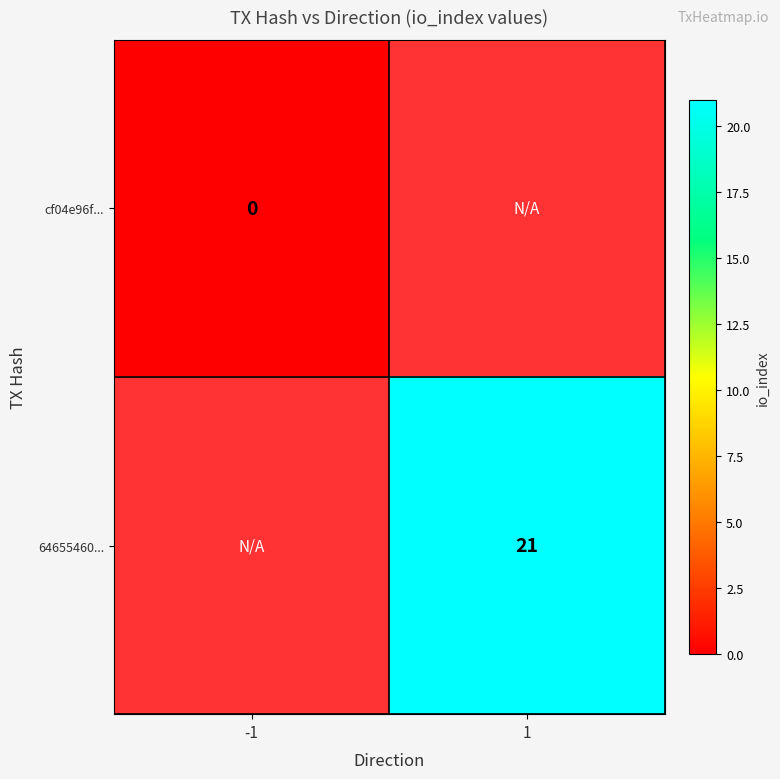

The 64655460... series shows 15 at 1. True or false?

False